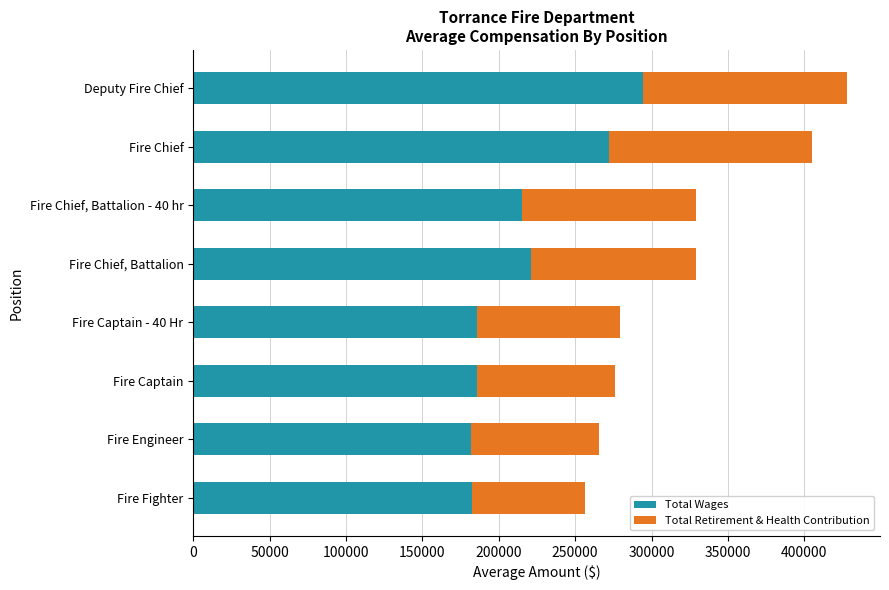

List the labels in order of Total Wages value, smallest first.

Fire Engineer, Fire Fighter, Fire Captain - 40 Hr, Fire Captain, Fire Chief, Battalion - 40 hr, Fire Chief, Battalion, Fire Chief, Deputy Fire Chief